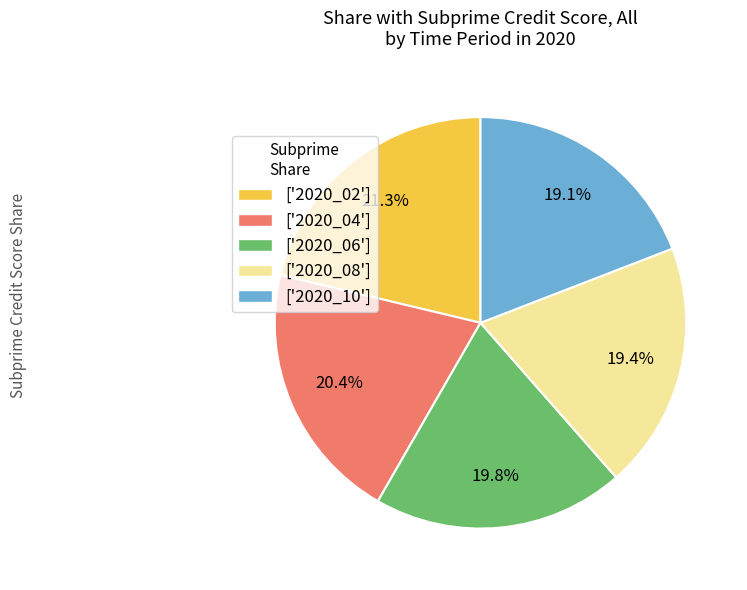

Approximately how many times larger is the value at ['2020_10'] compared to ['2020_06']?

1.0